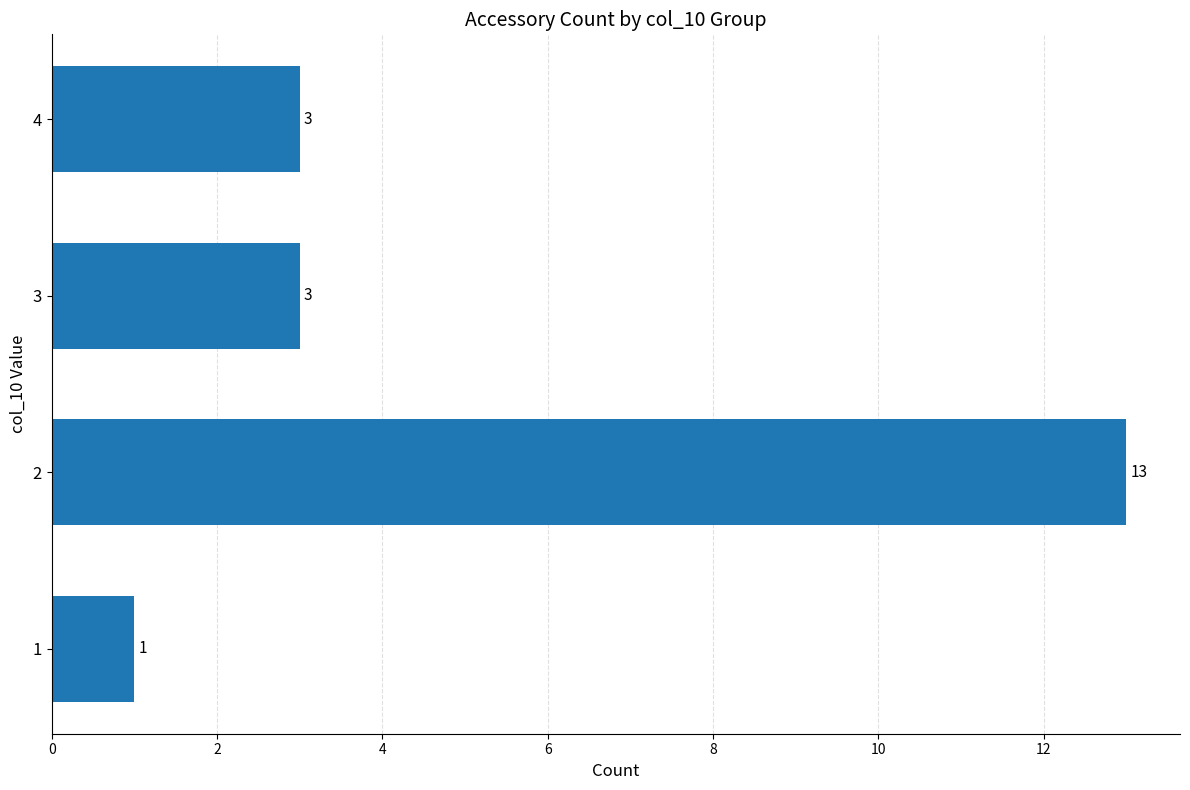

Count the values in the range 3 to 13.

3